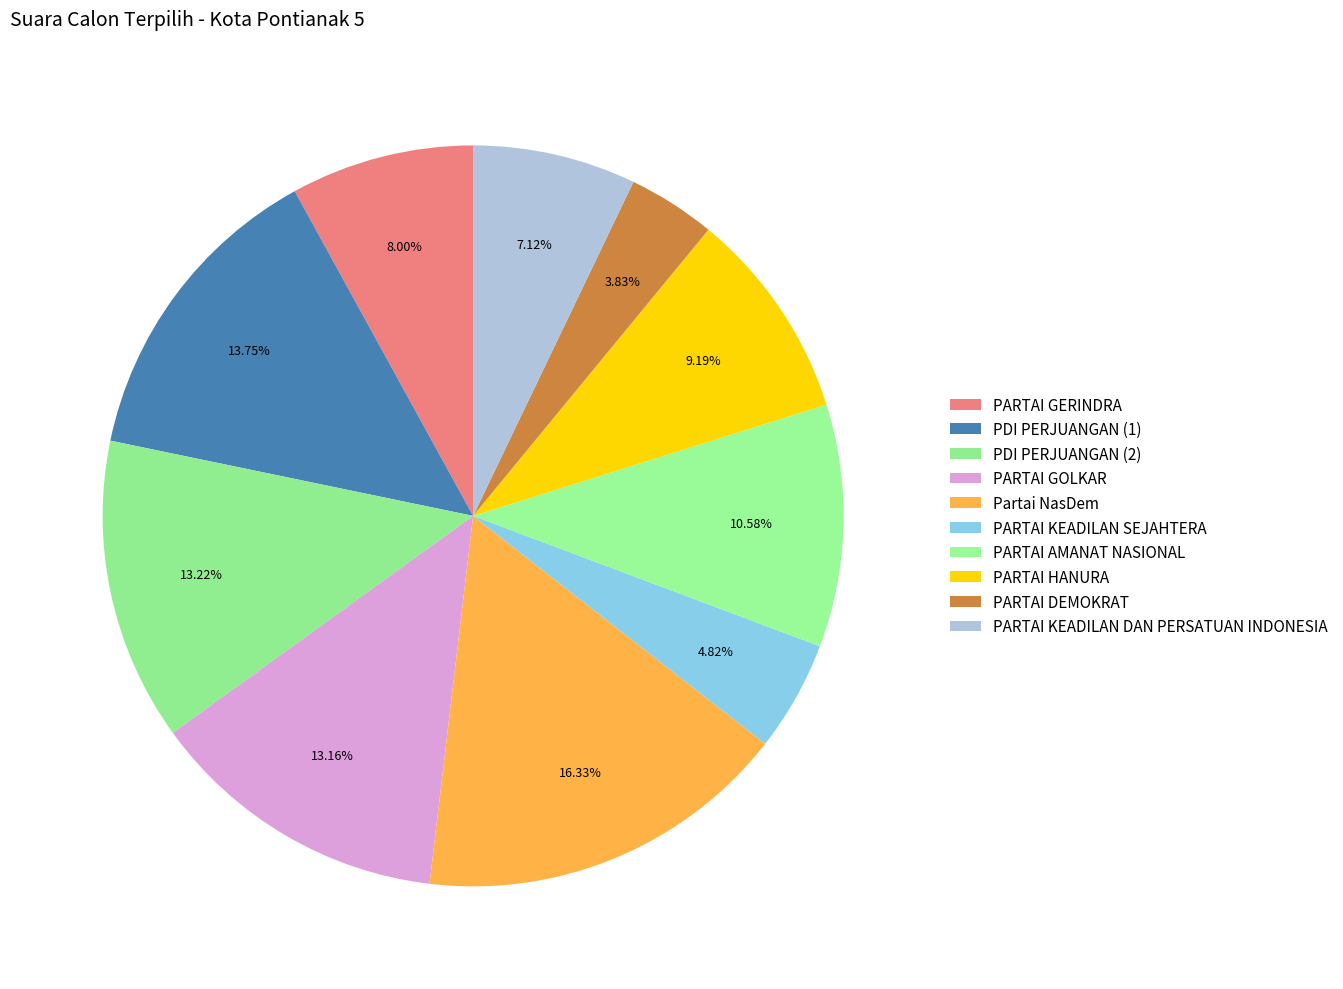

Count the number of slices in the pie.

10